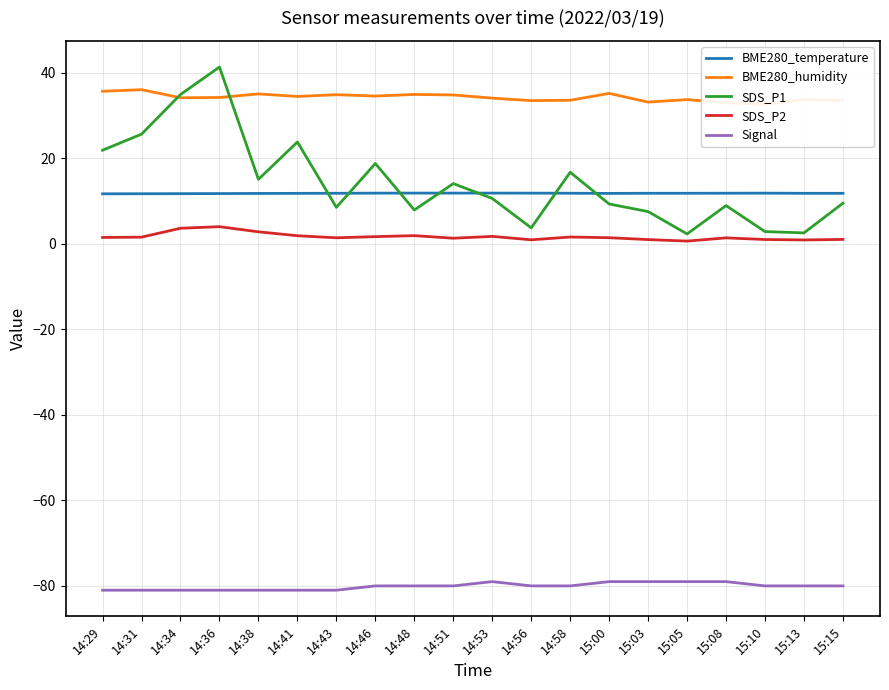

How many distinct data groups are displayed?

5